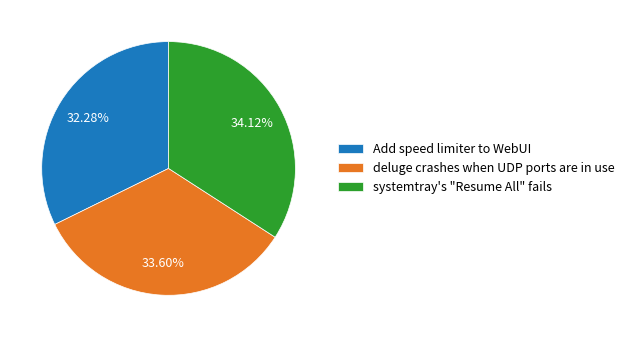

How many slices are in this pie chart?

3